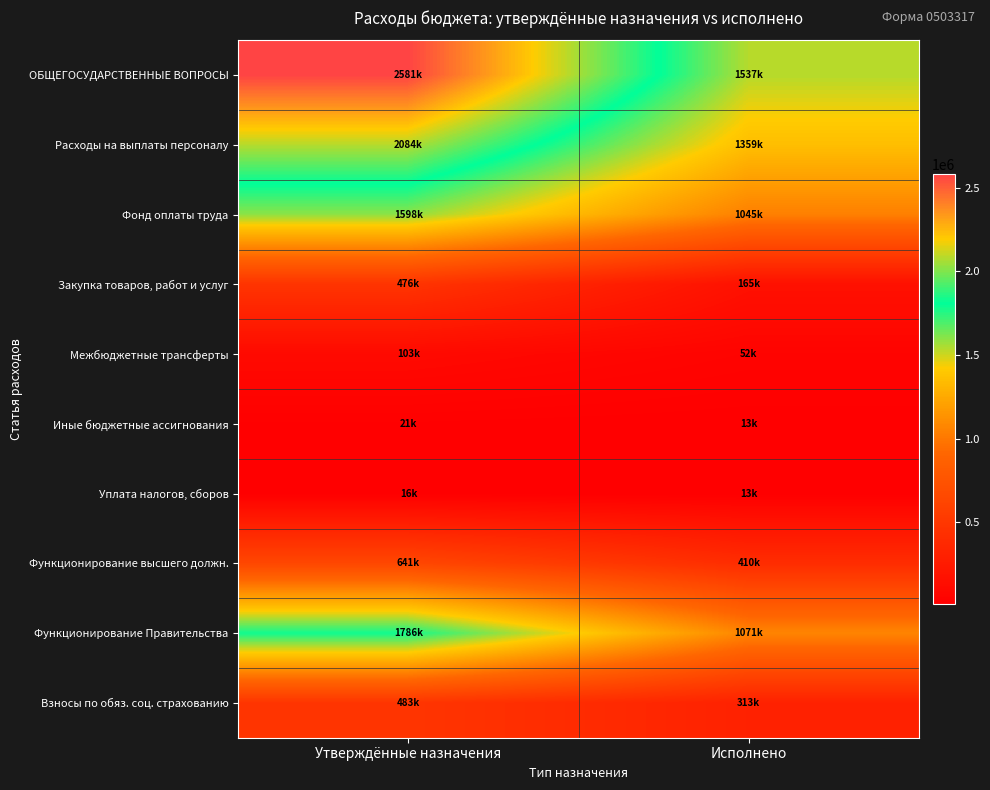

List the series in order of their peak value, lowest first.

Уплата налогов, сборов, Иные бюджетные ассигнования, Межбюджетные трансферты, Закупка товаров, работ и услуг, Взносы по обяз. соц. страхованию, Функционирование высшего должн., Фонд оплаты труда, Функционирование Правительства, Расходы на выплаты персоналу, ОБЩЕГОСУДАРСТВЕННЫЕ ВОПРОСЫ